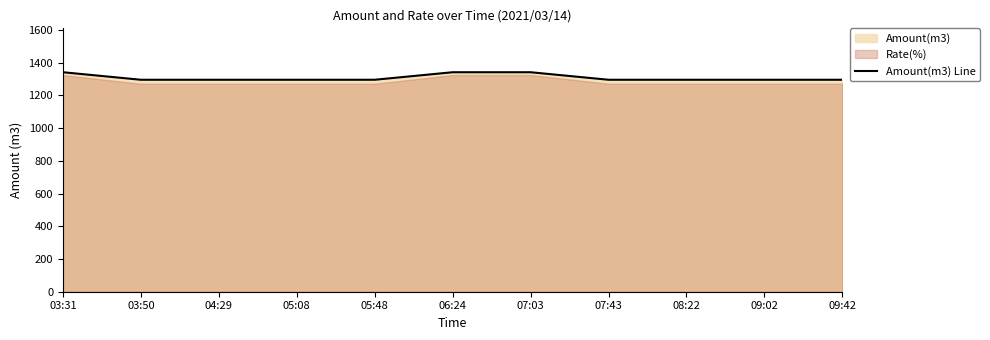

The chart shows a value of 803 at 04:29. True or false?

False